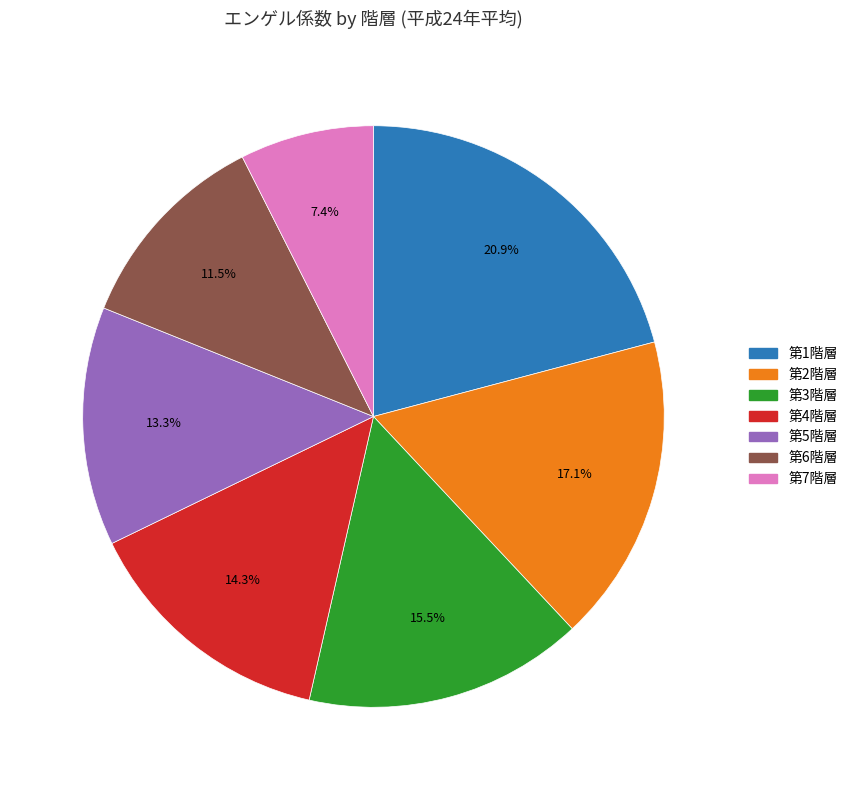

What percentage is the 第7階層 slice, to the nearest percent?

7%